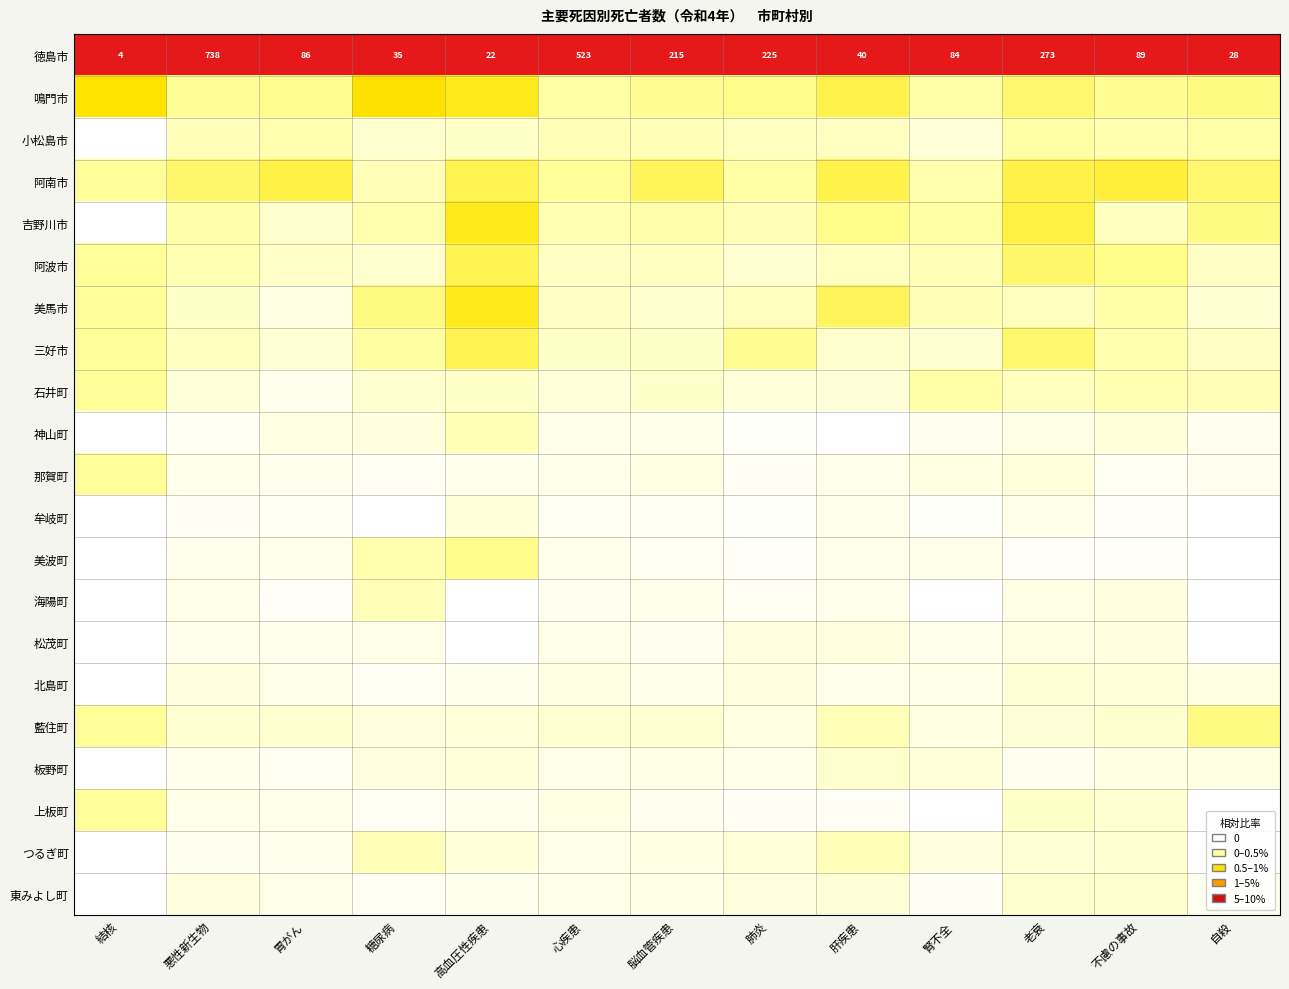

List the labels in order of 徳島市 value, smallest first.

結核, 高血圧性疾患, 自殺, 糖尿病, 肝疾患, 腎不全, 胃がん, 不慮の事故, 脳血管疾患, 肺炎, 老衰, 心疾患, 悪性新生物